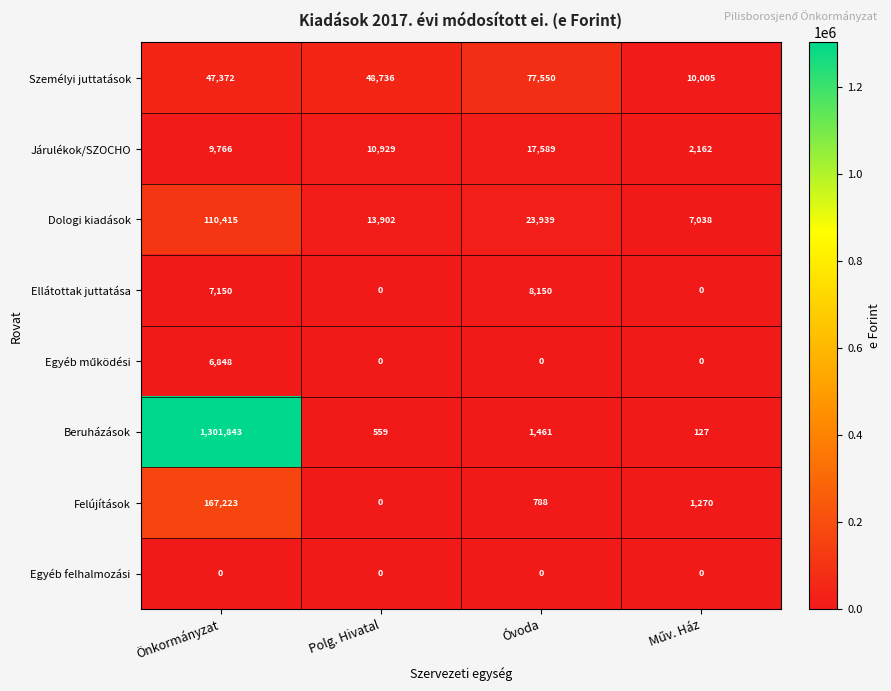

Between Polg. Hivatal and Óvoda, which series saw the biggest shift?

Személyi juttatások